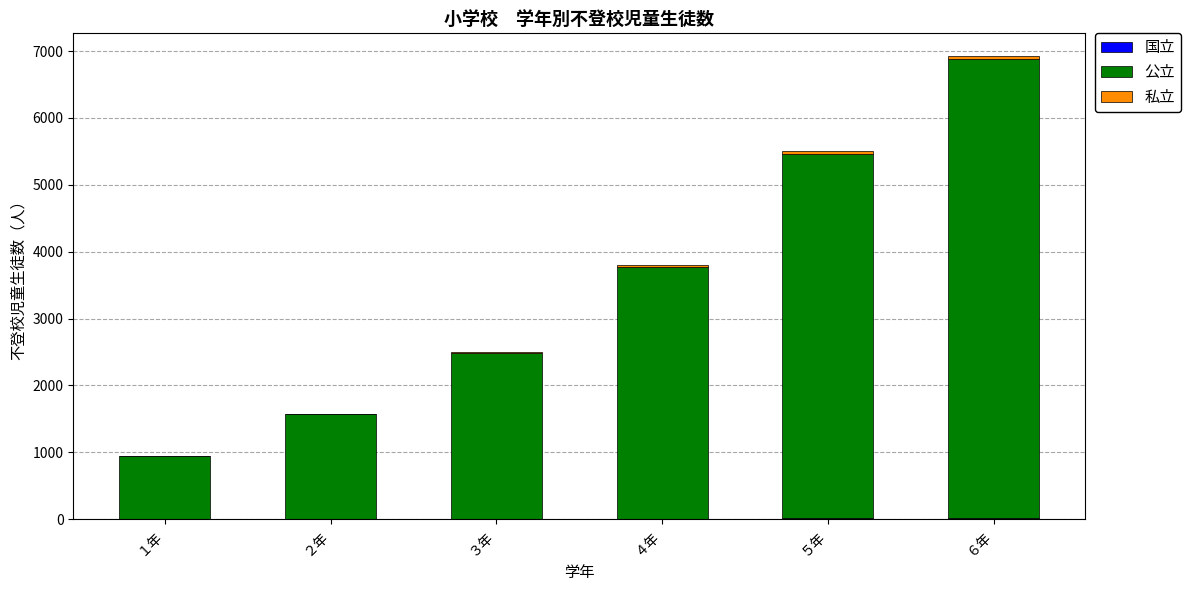

At which category is the sum across all series the highest?

６年